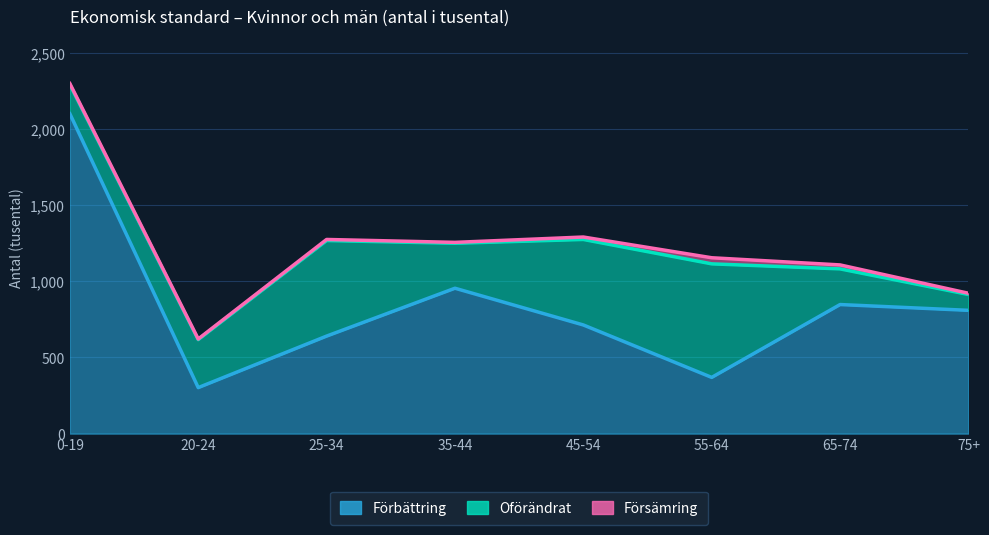

What is the difference between the maximum and minimum values in the Oförändrat series?

641